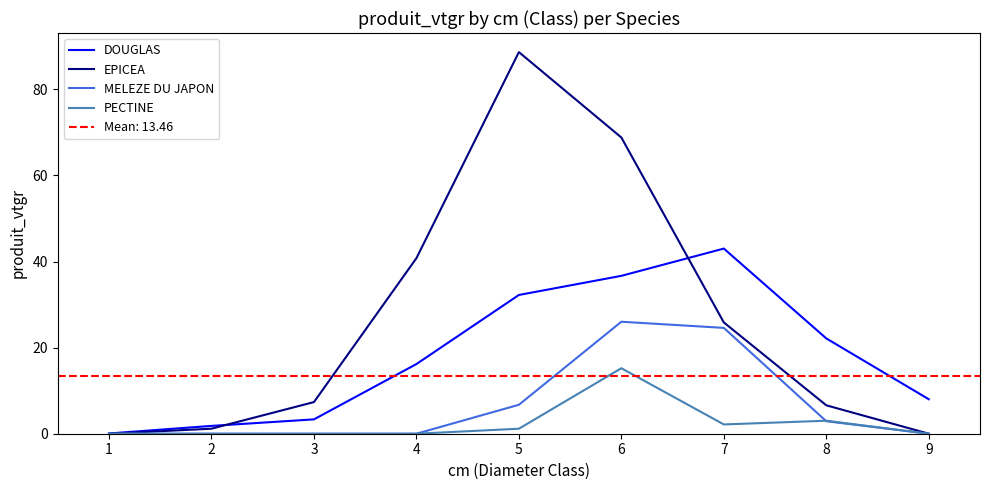

What is the sum of the MELEZE DU JAPON values at 5 and 1?

6.7